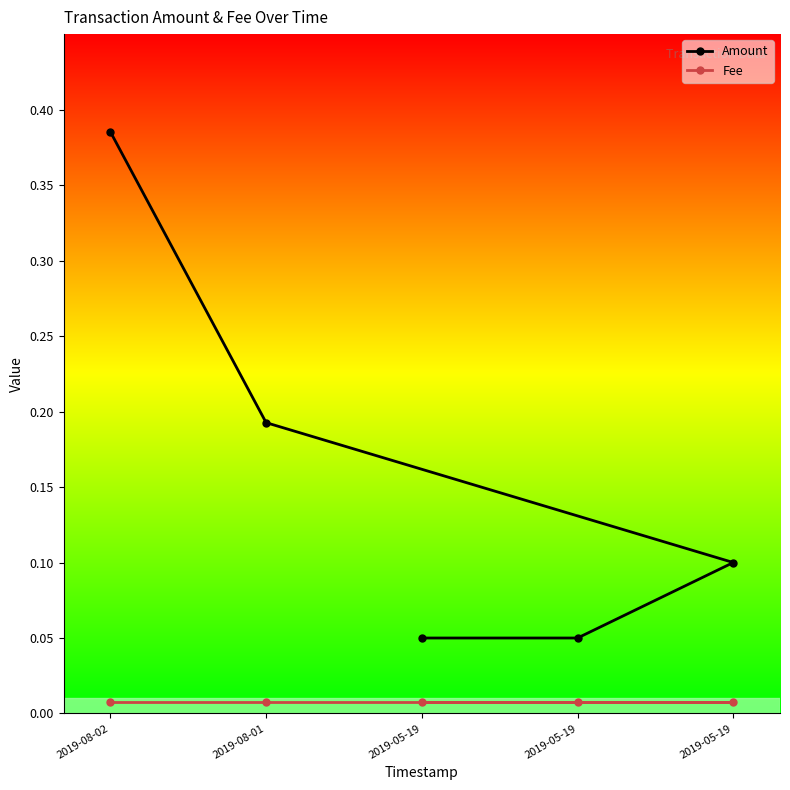

What is the average value of the Amount series?

0.2